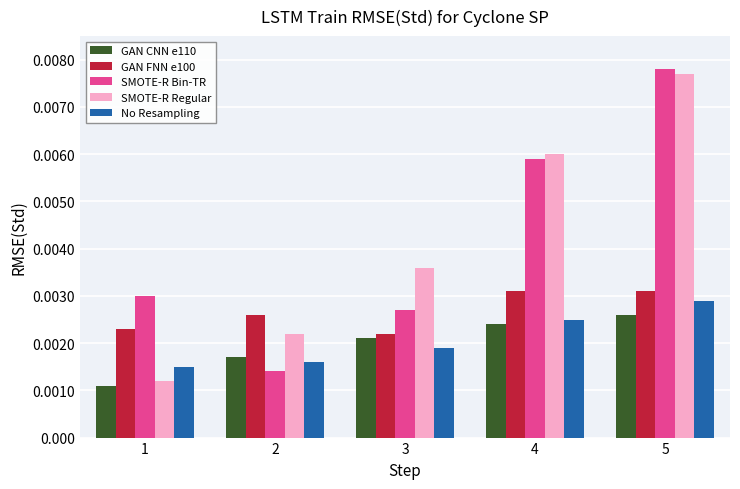

Between 3 and 5, which series saw the biggest shift?

SMOTE-R Bin-TR